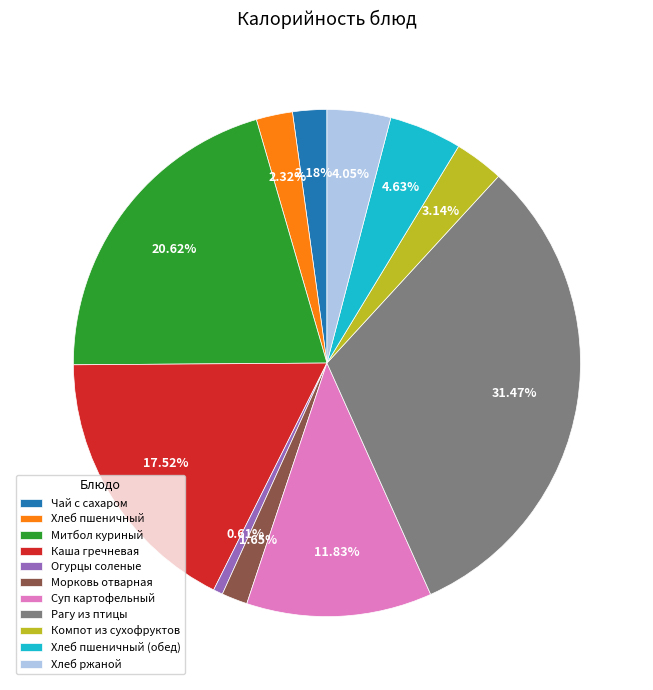

Which slice is the largest?

Рагу из птицы